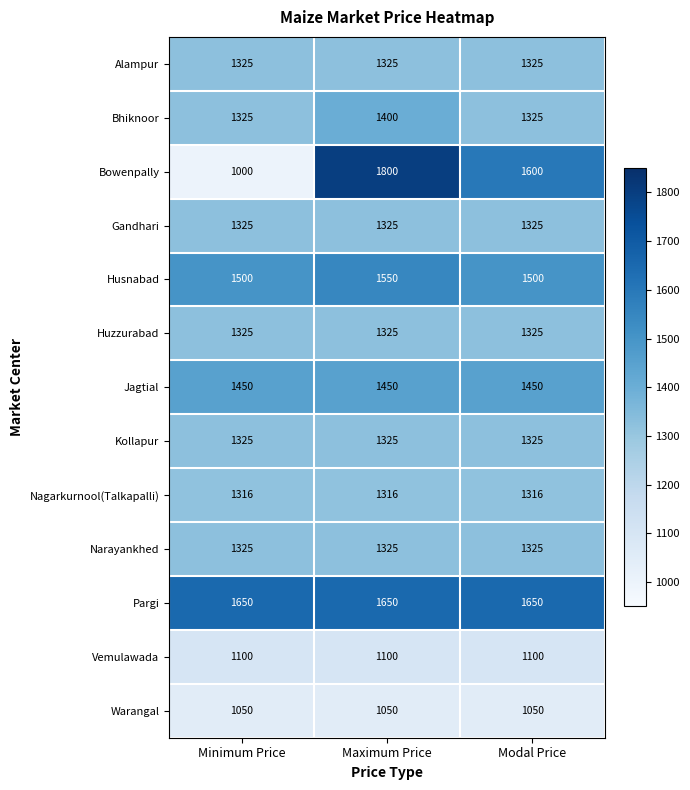

How many Bhiknoor values are between 1325 and 1400?

3